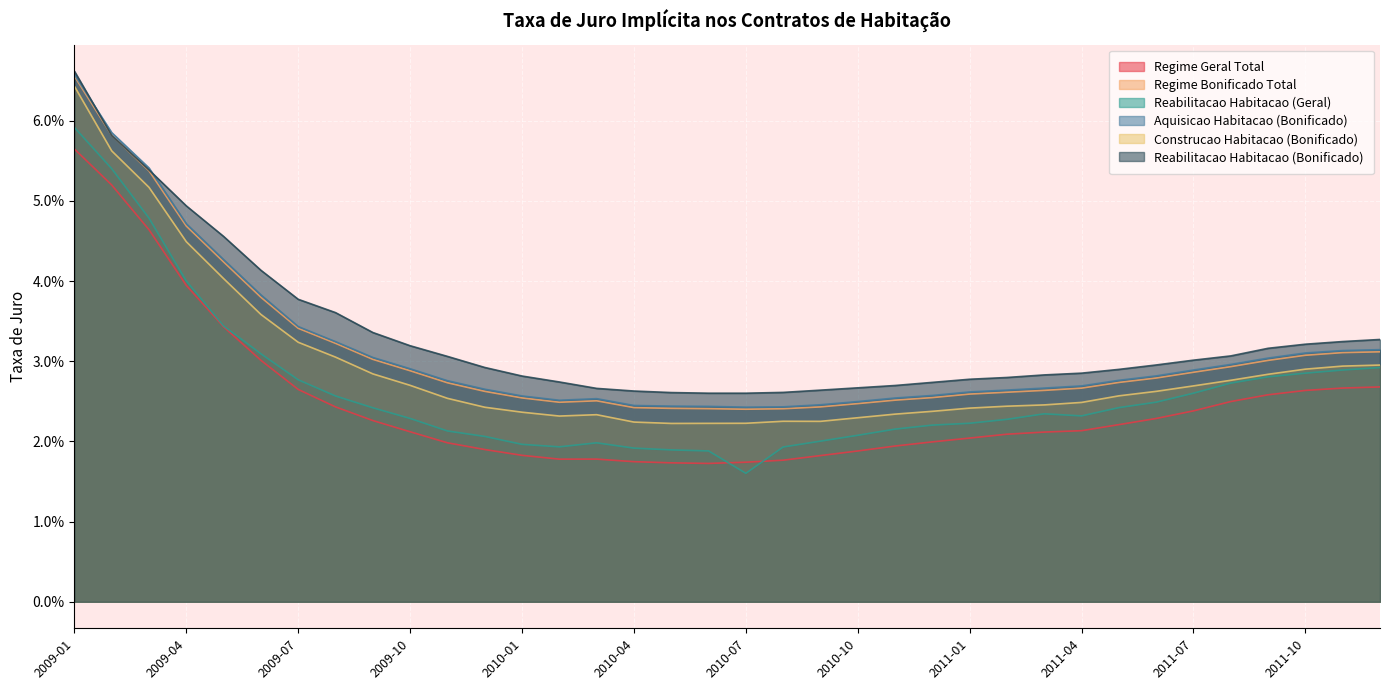

Rank the series by their maximum value, from highest to lowest.

Reabilitacao Habitacao (Bonificado), Aquisicao Habitacao (Bonificado), Regime Bonificado Total, Construcao Habitacao (Bonificado), Reabilitacao Habitacao (Geral), Regime Geral Total